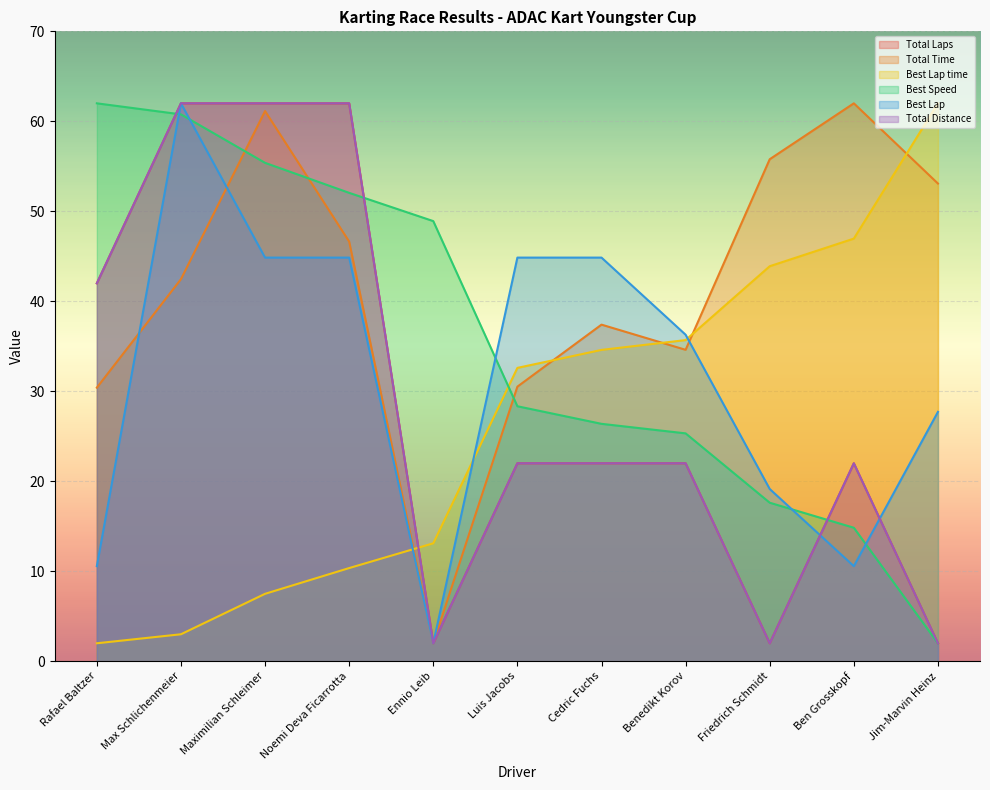

True or false: Total Laps has a value of 30.7 at Luis Jacobs.

False